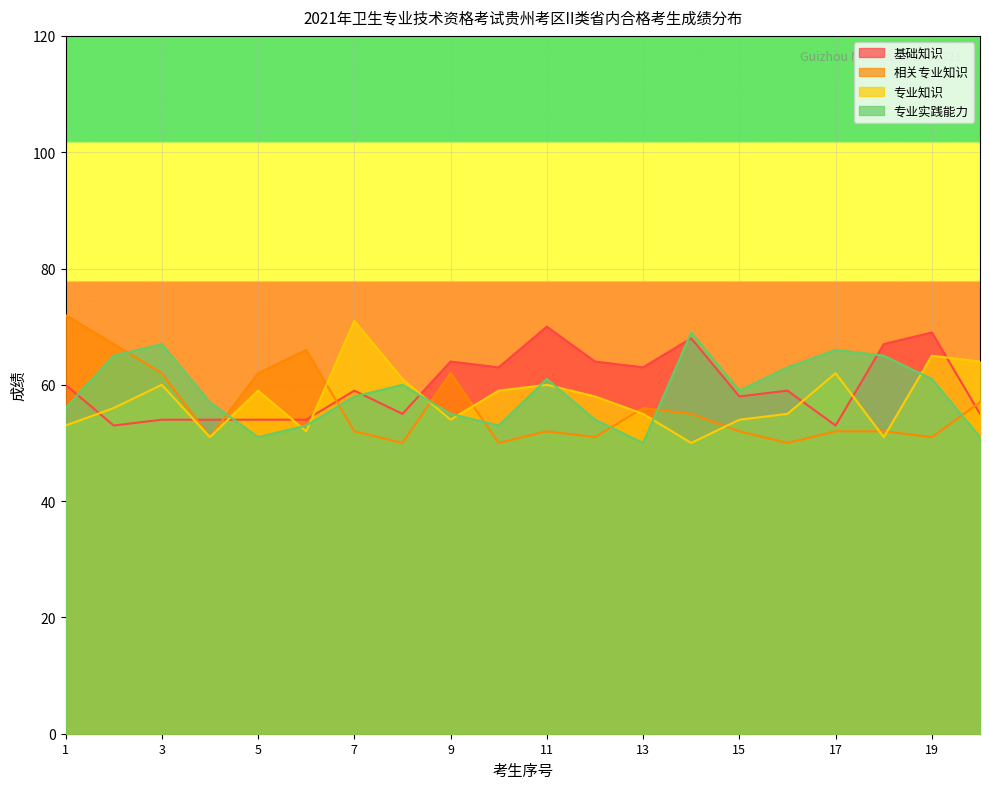

Which label corresponds to the largest value in the chart?

1